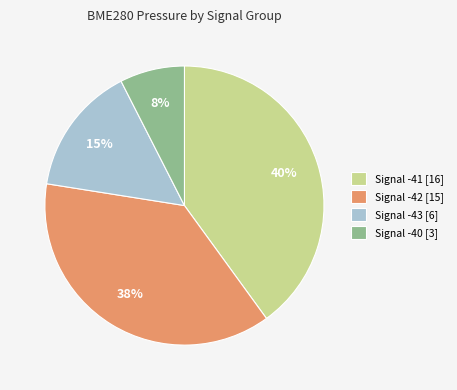

Is Signal -40 [3] the majority of the pie?

No